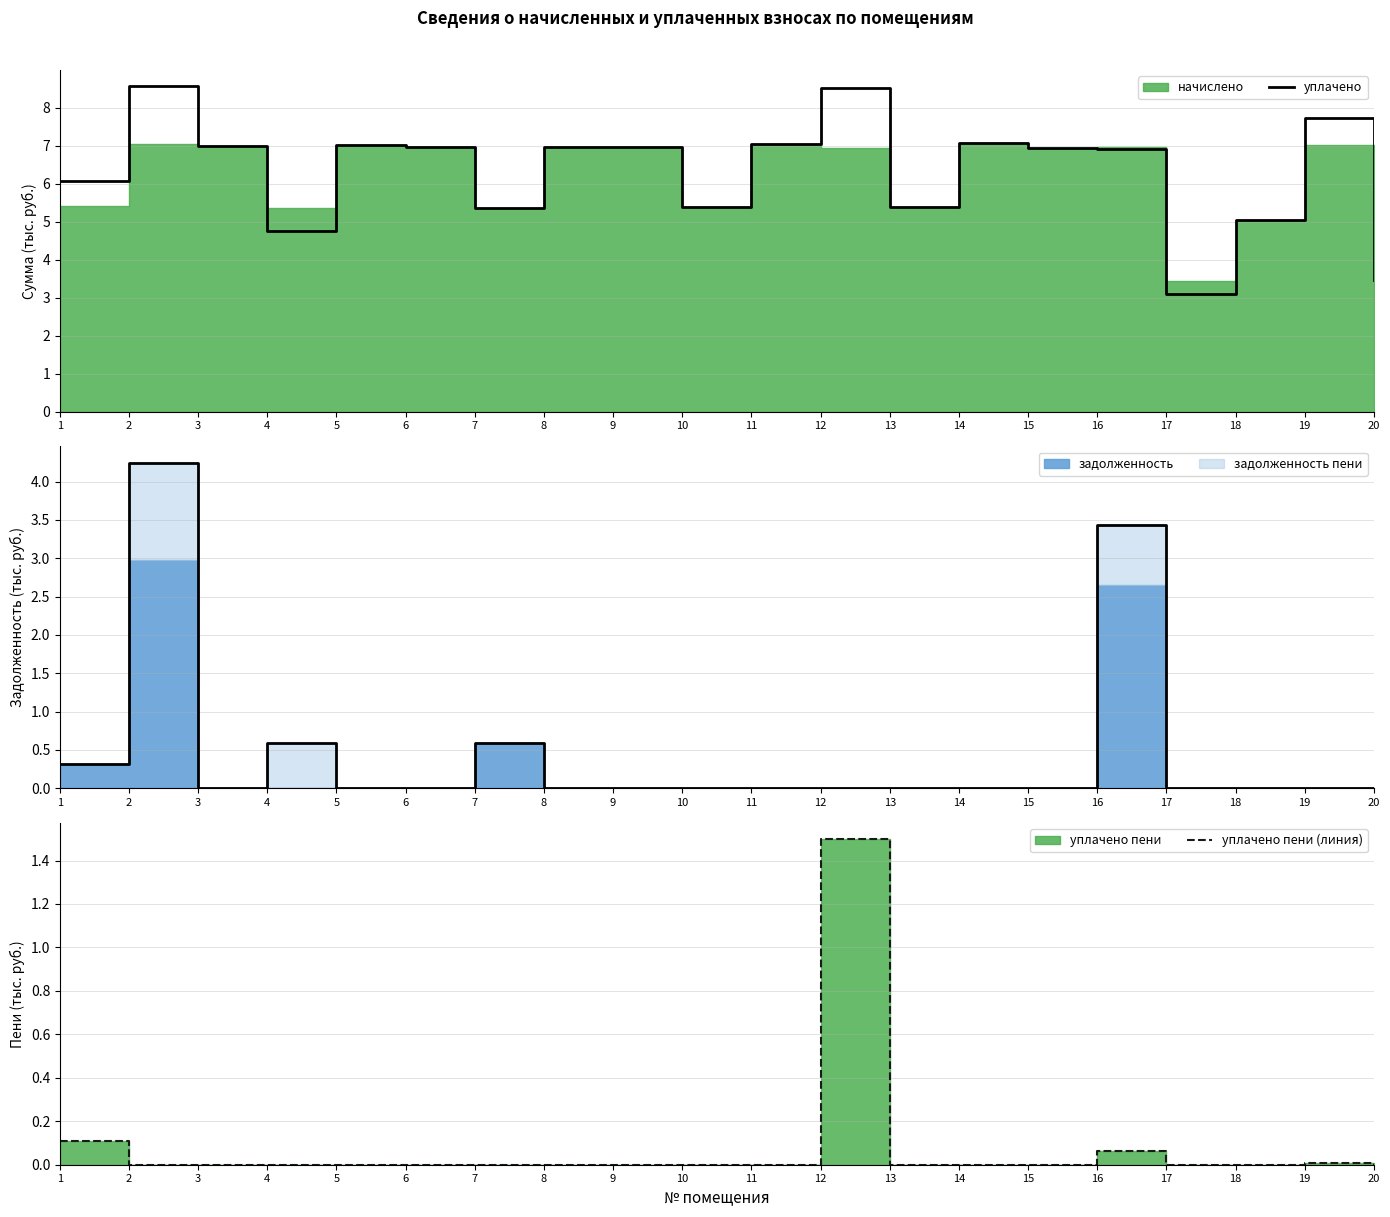

True or false: уплачено has a value of 5.4 at 10.

True